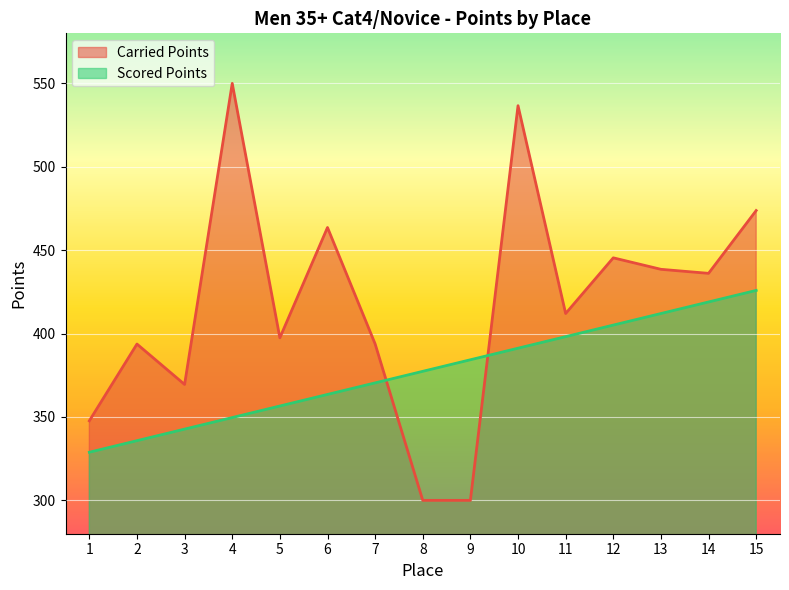

True or false: Scored Points has a value of 583.8 at 5.

False